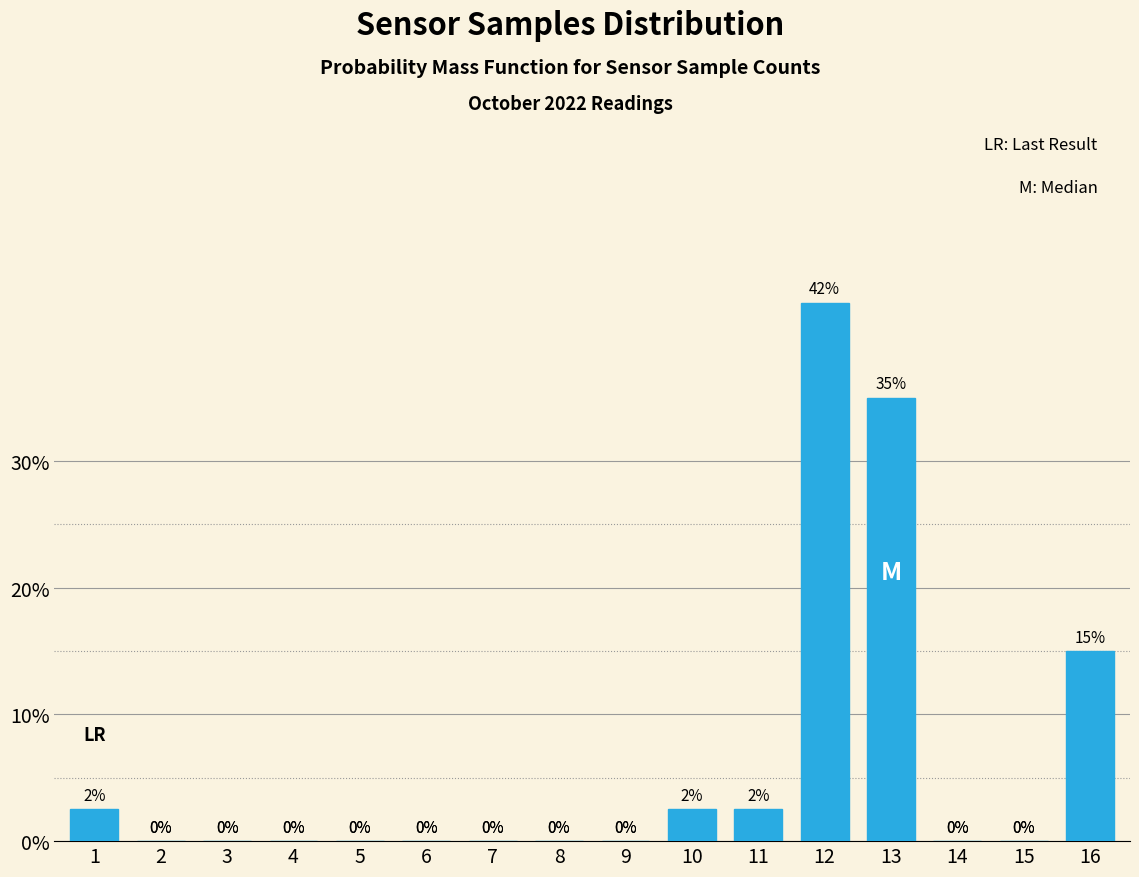

Between 16 and 12, which is larger?

12